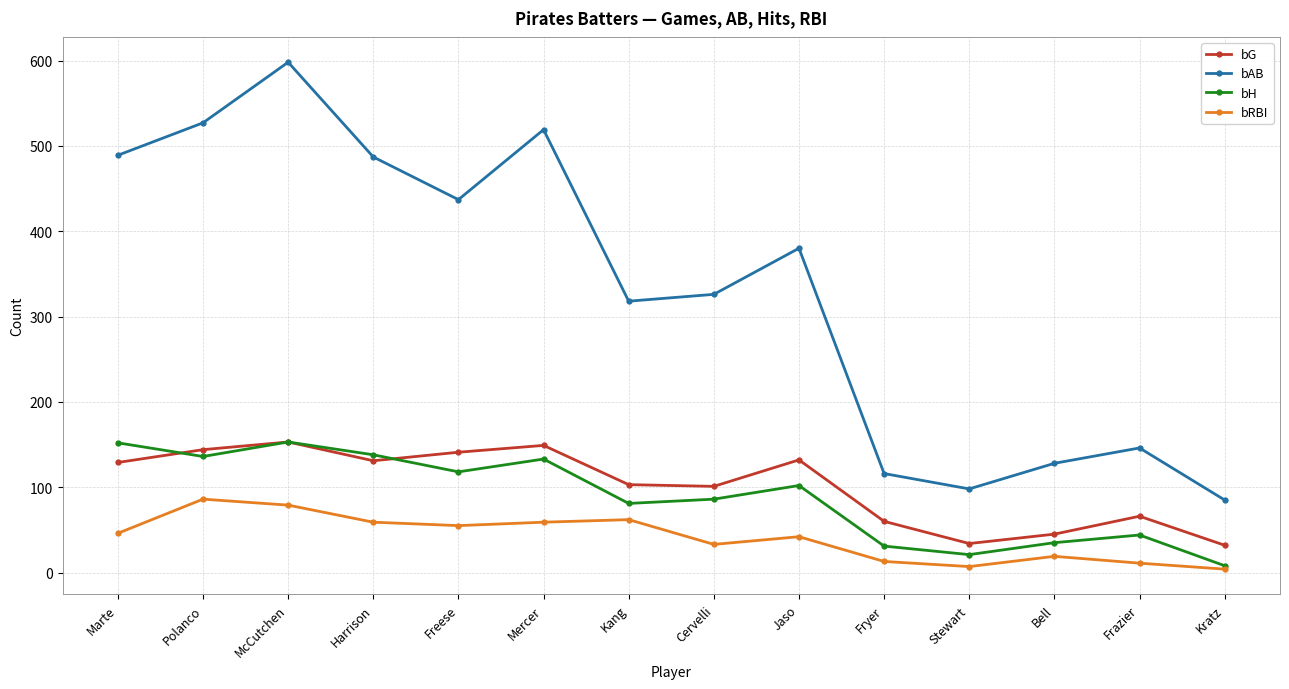

What is the highest value of the bG series?

153